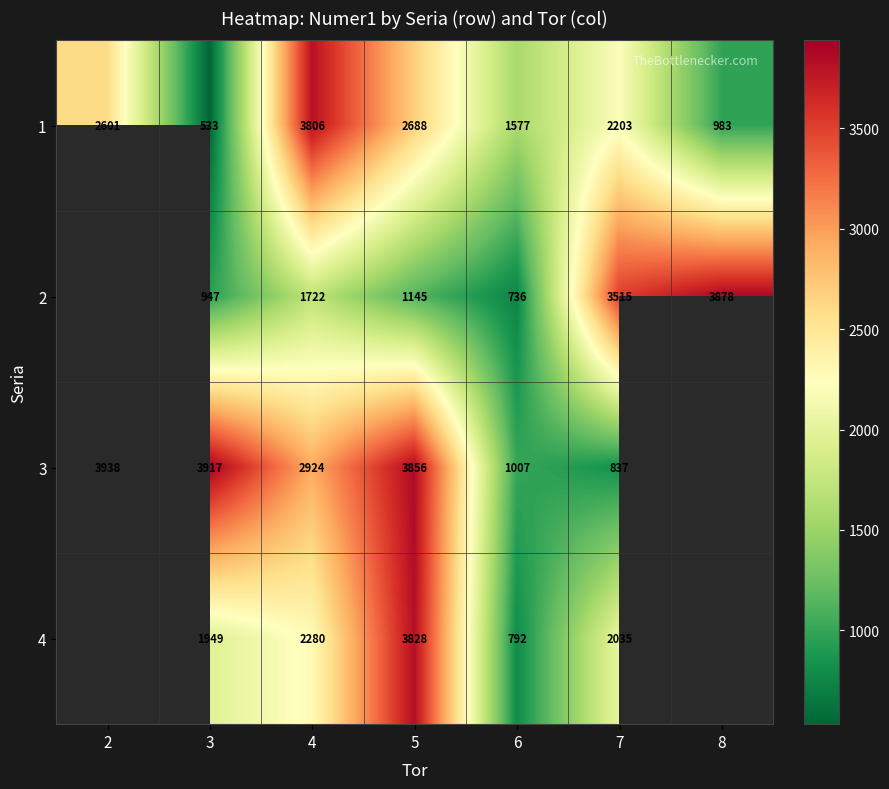

At how many categories does at least one series exceed 938?

7